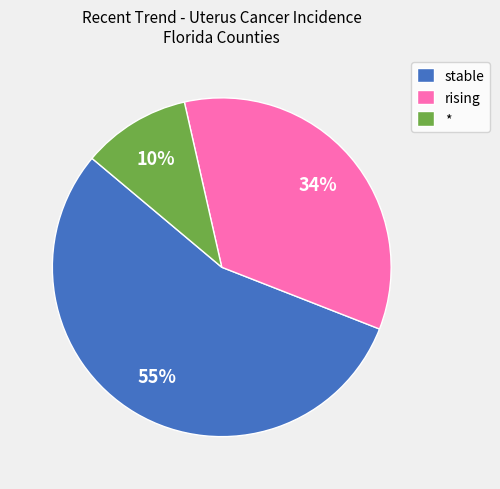

Do stable and * together represent more than half of the pie?

Yes